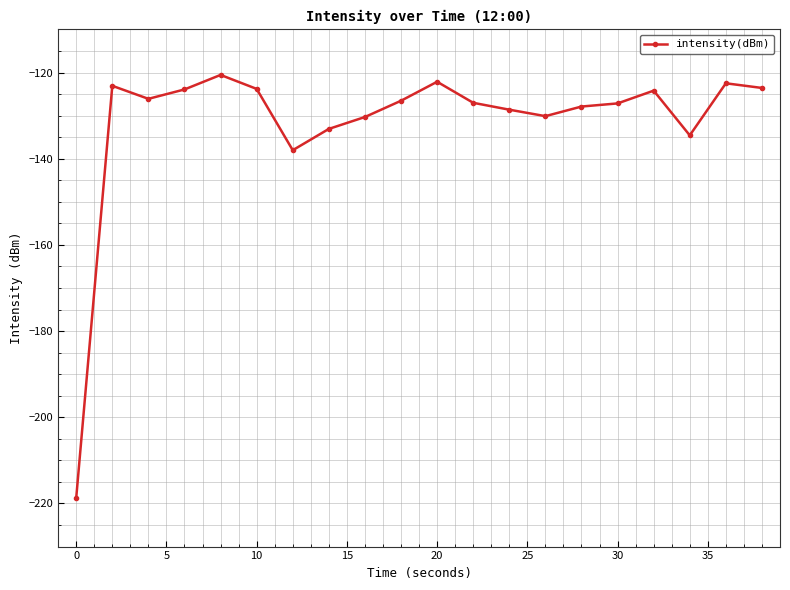

What is the sum of all values?

-2631.8